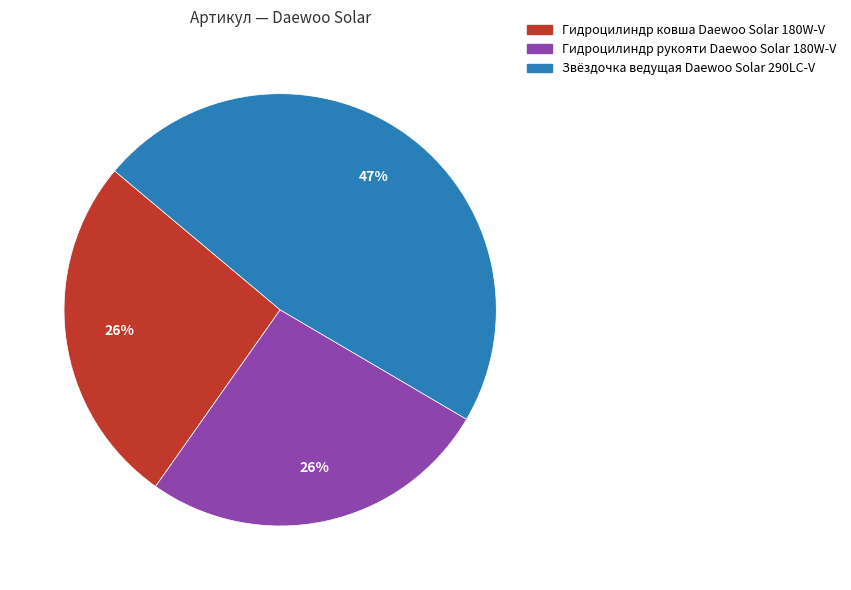

To the nearest percent, what is the difference between the Звёздочка ведущая Daewoo Solar 290LC-V and Гидроцилиндр ковша Daewoo Solar 180W-V slice percentages?

21%